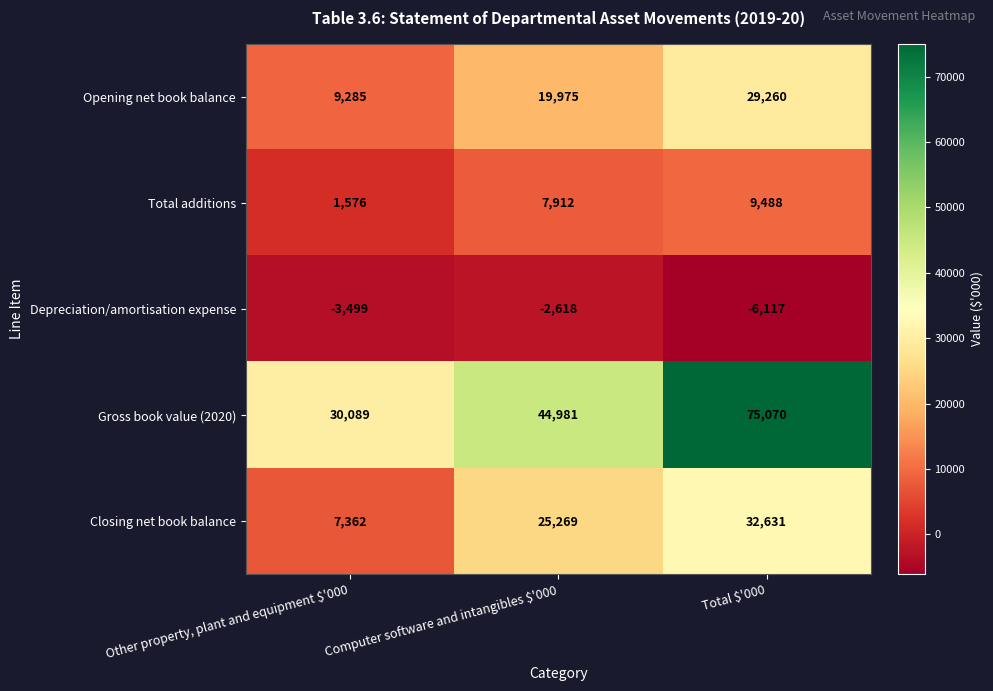

What is the smallest value displayed?

-6117